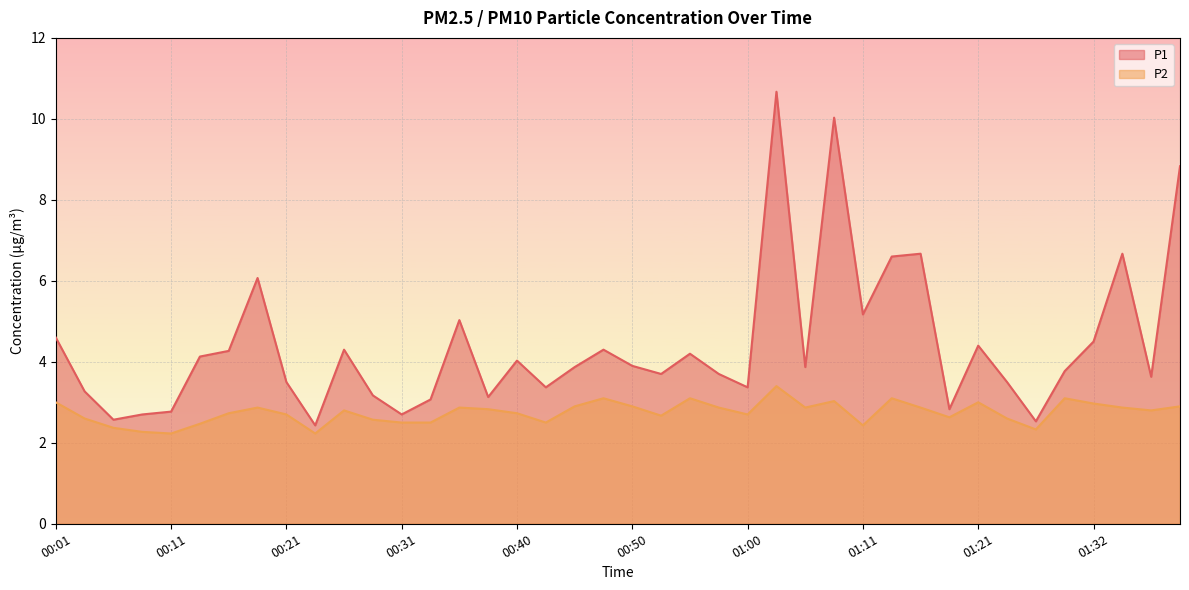

What value does the P2 series have at 01:11?

2.4